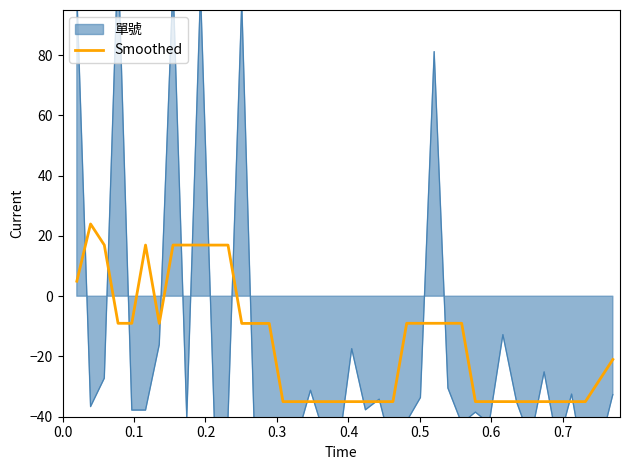

What is the highest value of the Smoothed series?

24.0